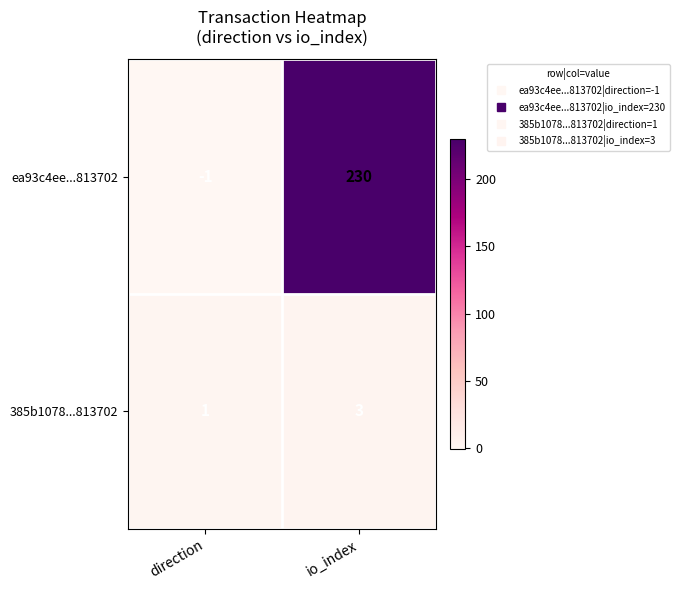

Between direction and io_index, which series saw the biggest shift?

ea93c4ee...813702